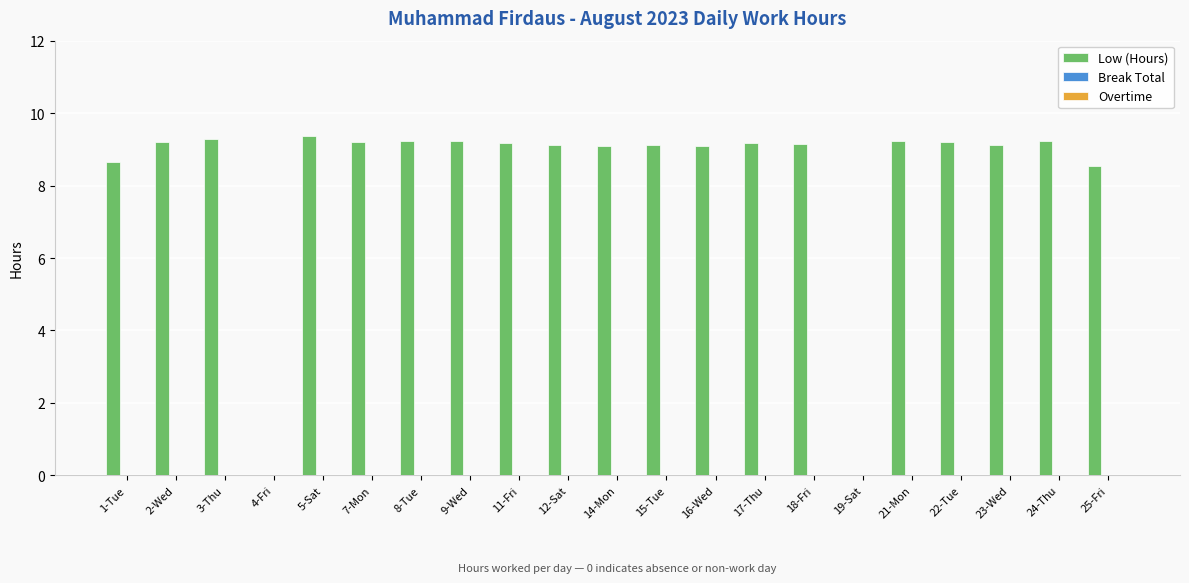

Are the bars horizontal?

No